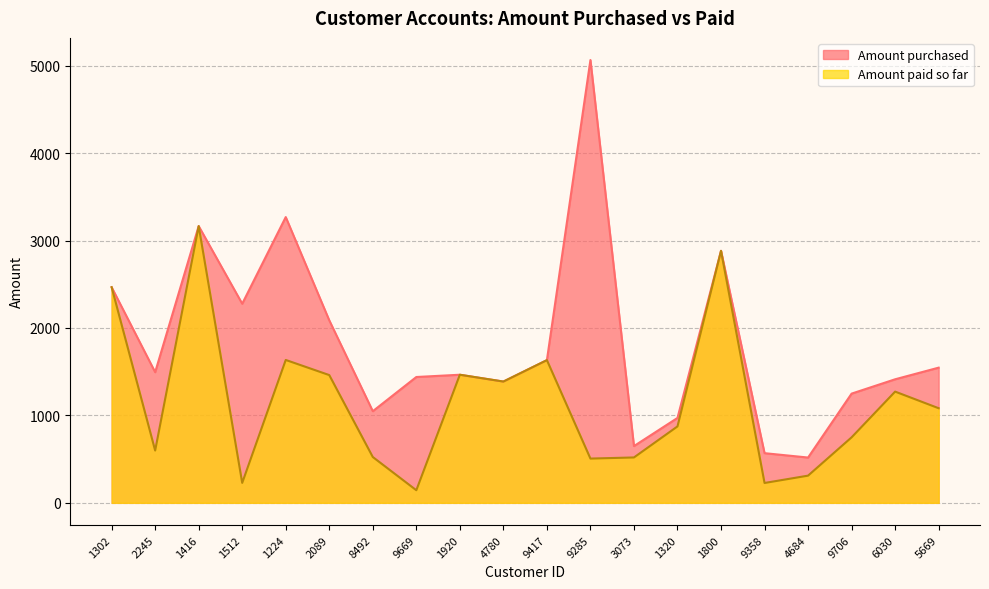

Does the chart have visible grid lines?

Yes